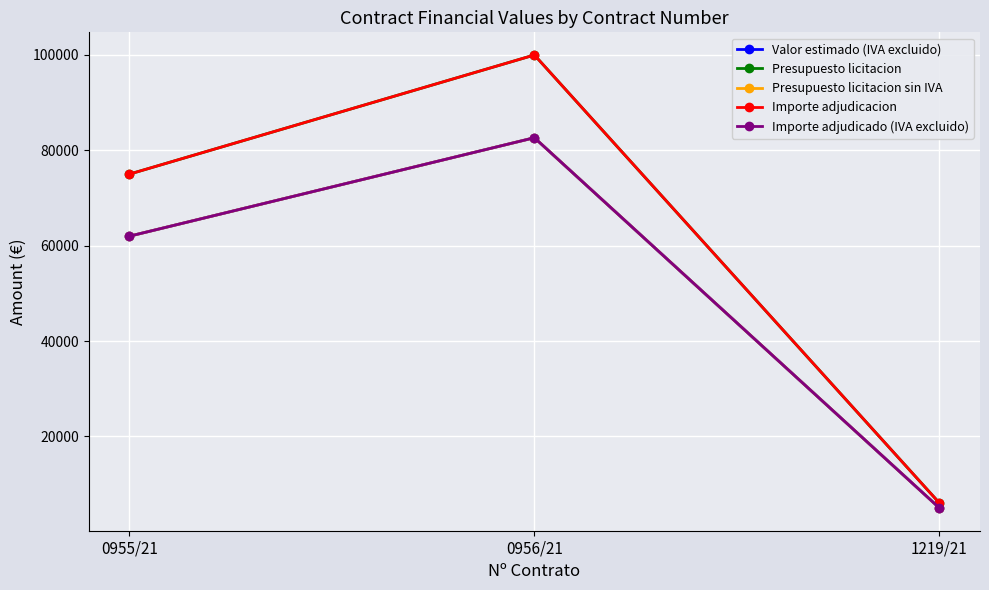

The Importe adjudicado (IVA excluido) series shows 7687.9 at 1219/21. True or false?

False